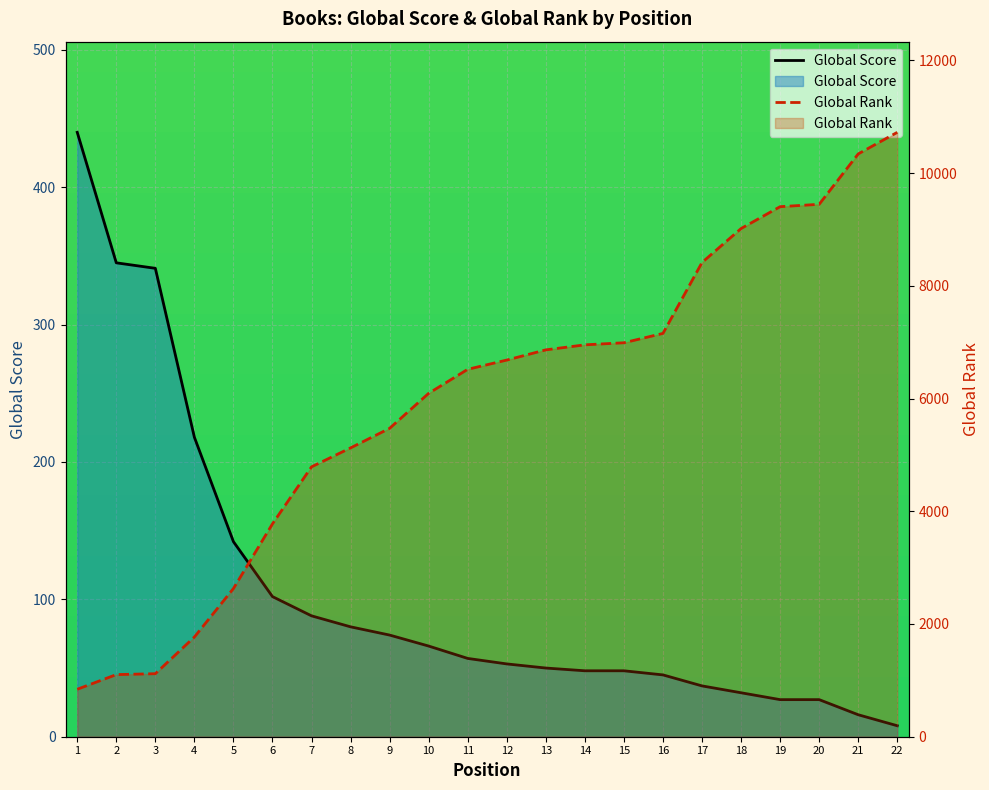

What value does the Global Score series have at 12?

53